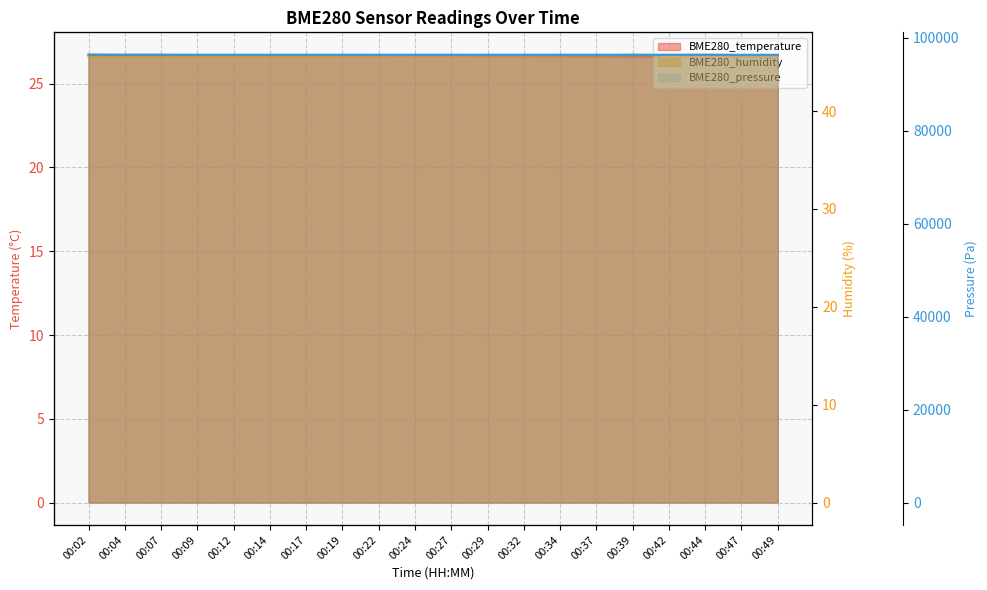

What is the value of the BME280_temperature point at the 6th from the left?

26.7